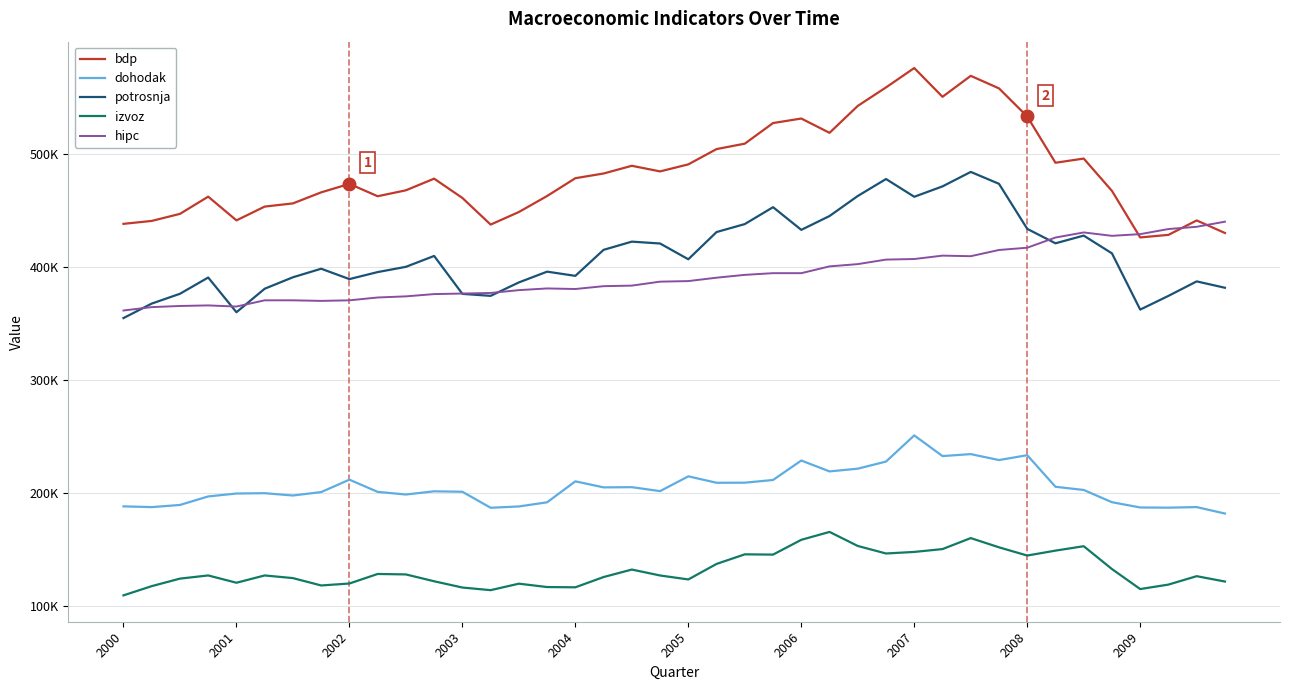

What are all the series names shown in the legend?

bdp, dohodak, potrosnja, izvoz, hipc